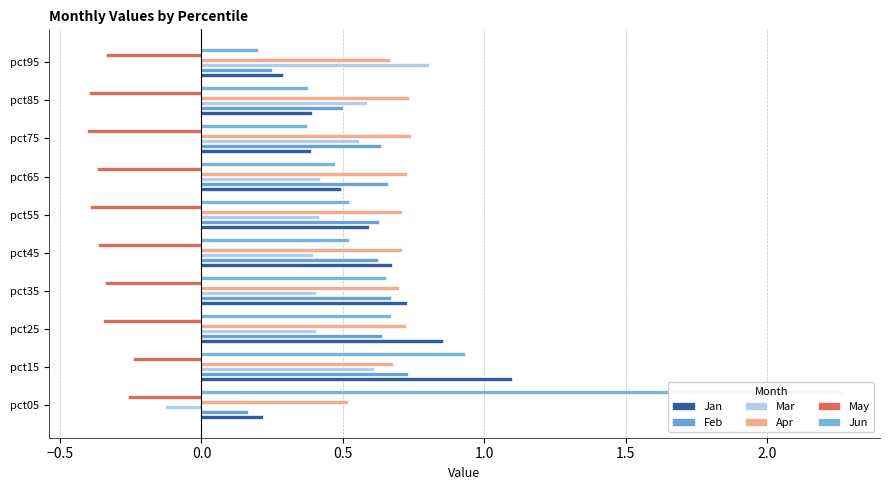

What is the difference between the maximum and second lowest values in the Apr series?

0.1